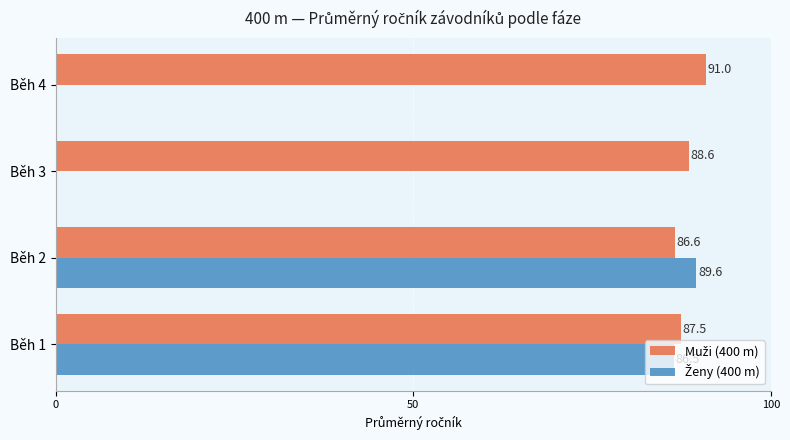

What is the total value across all series at Běh 2?

176.2